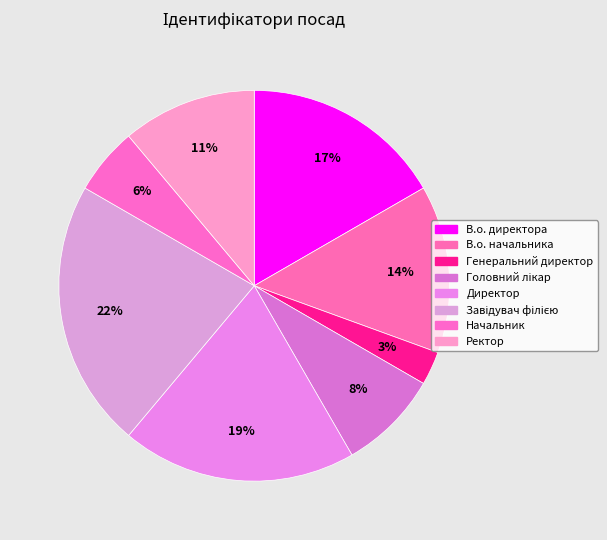

Which category has the smallest portion of the pie?

Генеральний директор